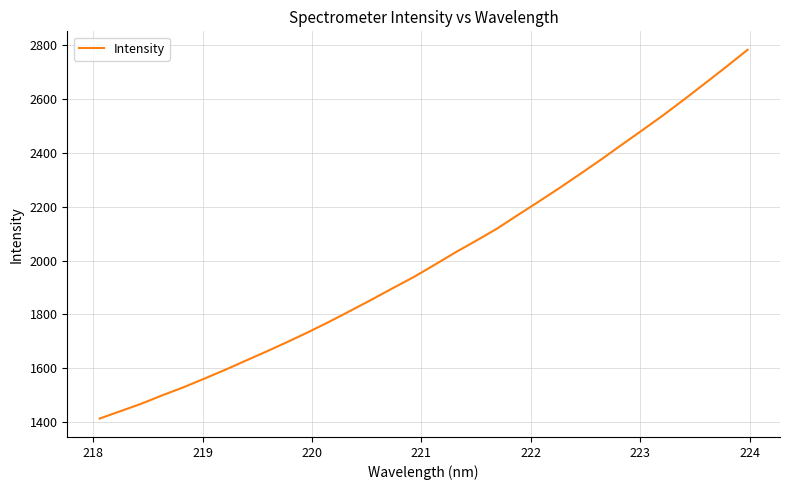

What is the difference between the maximum and minimum values?

1368.2